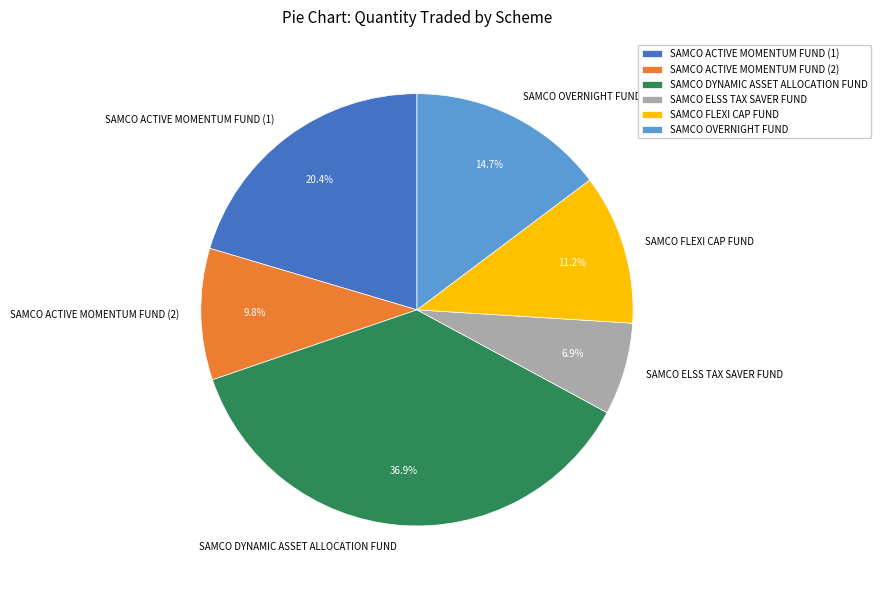

What percentage is NOT represented by SAMCO OVERNIGHT FUND?

85.3%